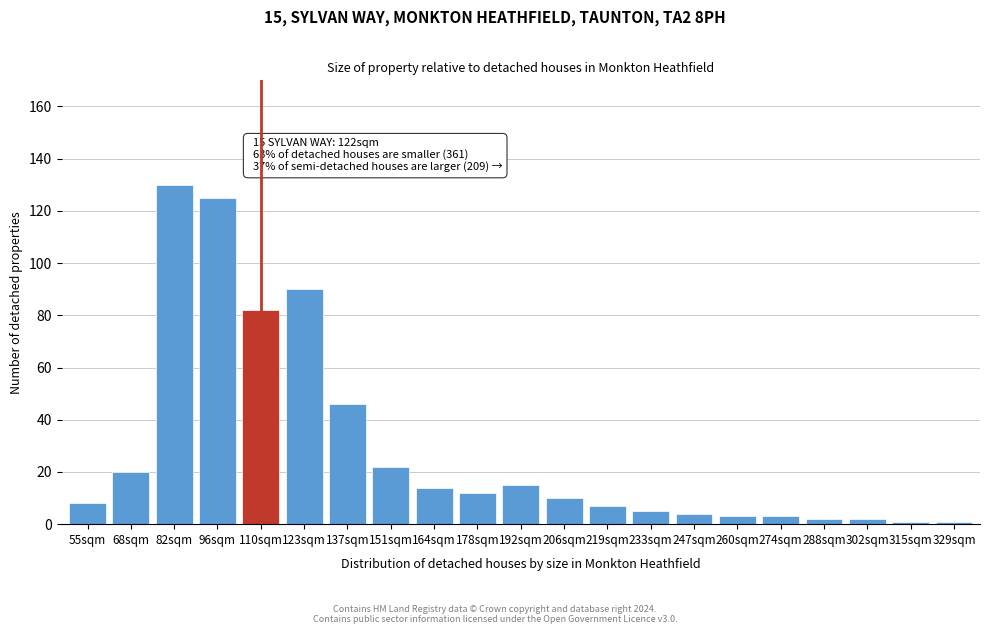

Reading left to right, what are all the values shown in this chart?

55sqm=8	68sqm=20	82sqm=130	96sqm=125	110sqm=82	123sqm=90	137sqm=46	151sqm=22	164sqm=14	178sqm=12	192sqm=15	206sqm=10	219sqm=7	233sqm=5	247sqm=4	260sqm=3	274sqm=3	288sqm=2	302sqm=2	315sqm=1	329sqm=1